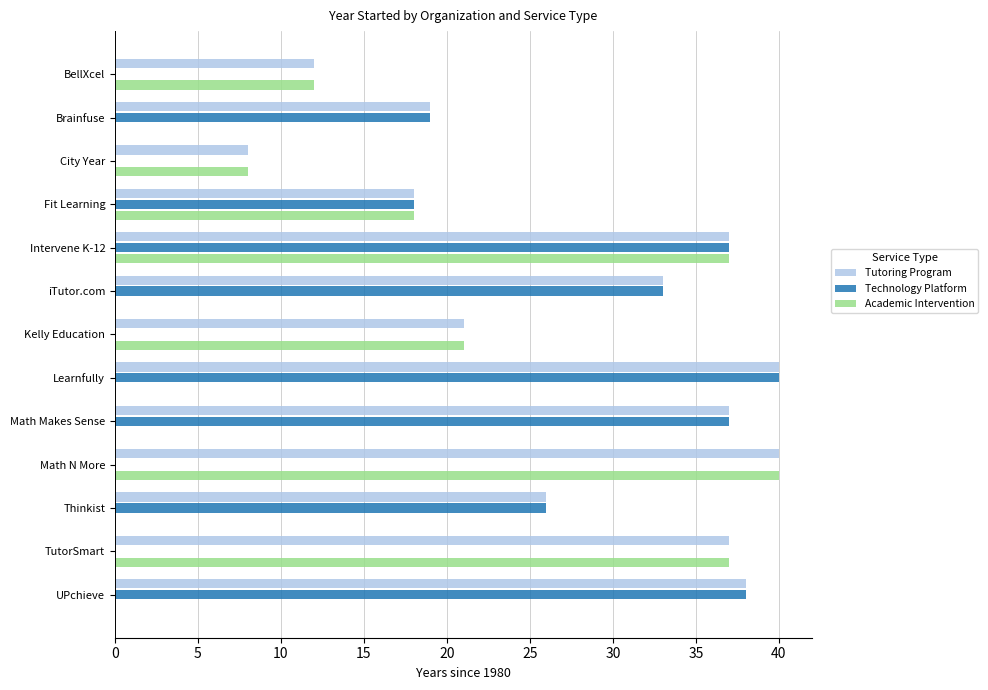

The Academic Intervention series shows 0 at Brainfuse. True or false?

True